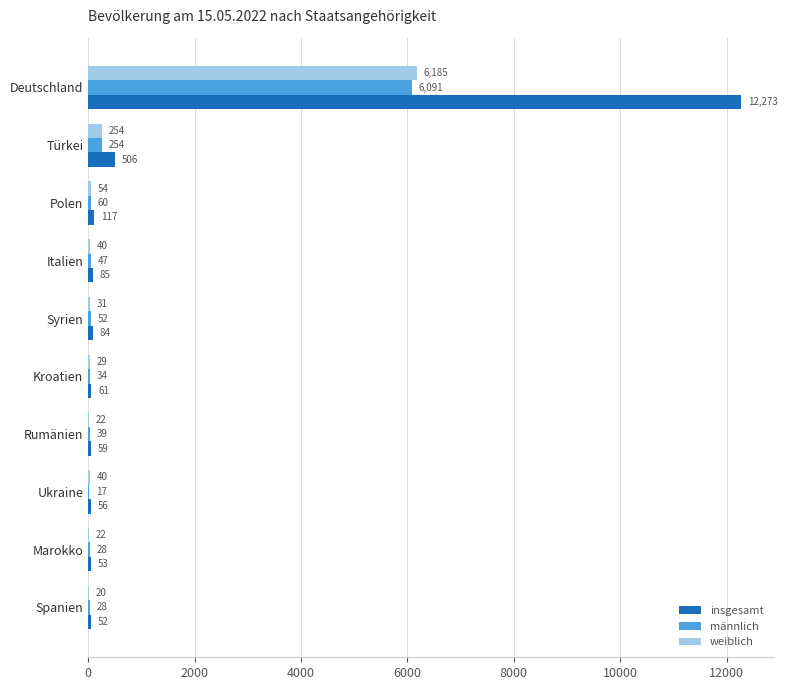

At which label is insgesamt closest to 6162?

Türkei